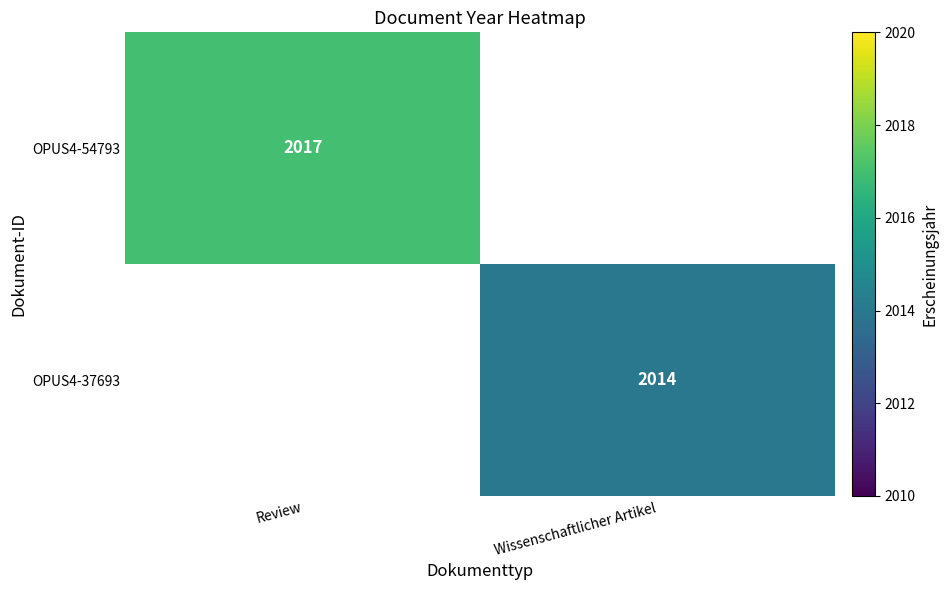

True or false: OPUS4-54793 has a value of 3352 at Review.

False